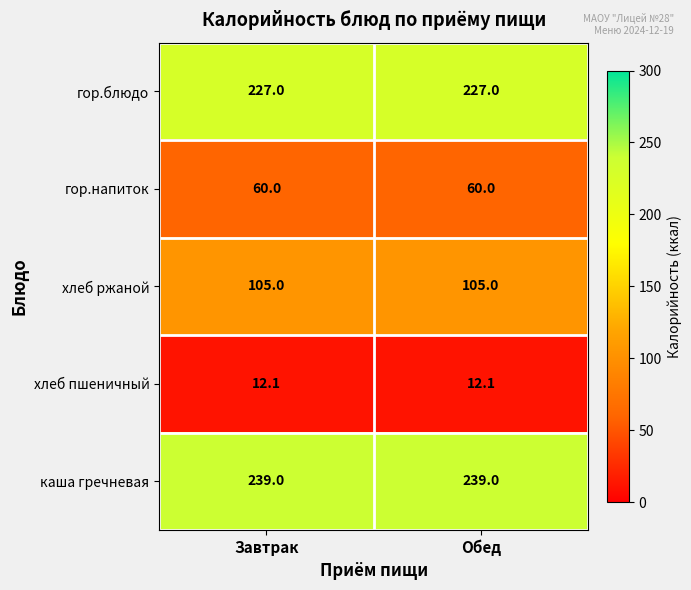

Which series has the largest total across all categories?

каша гречневая